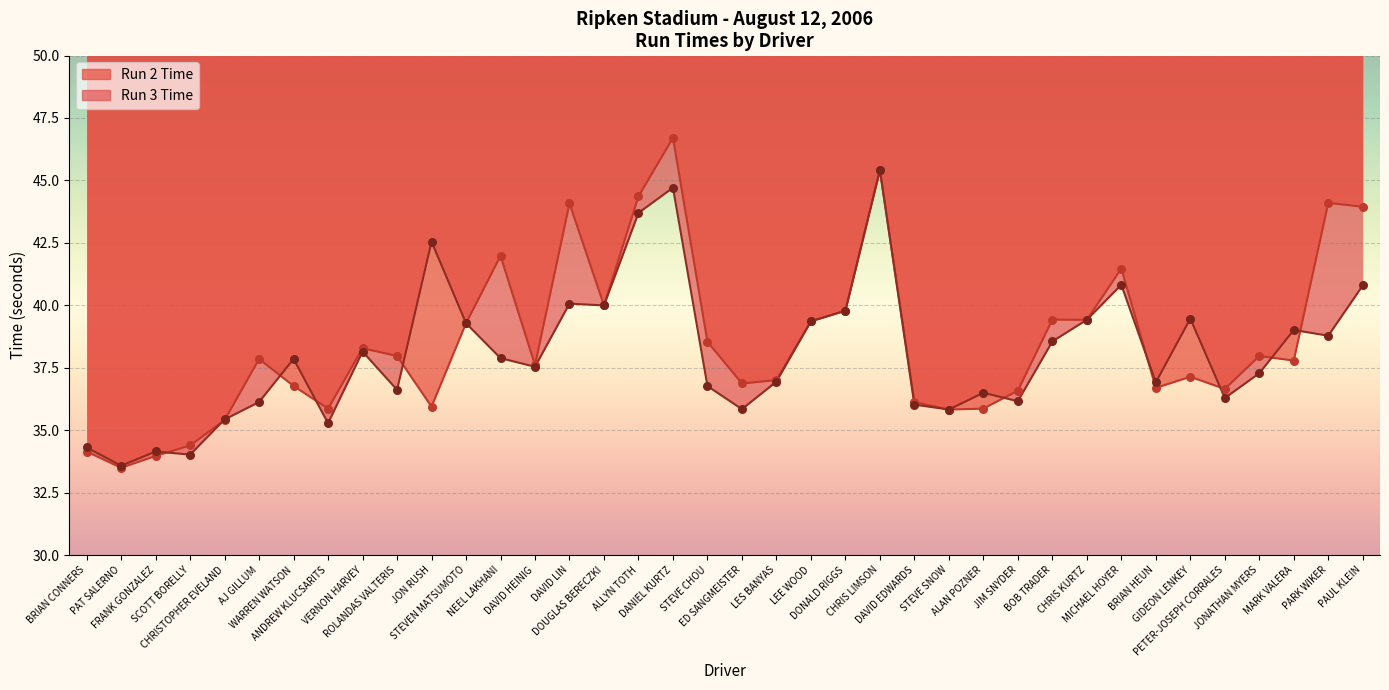

What is the total value across all series at SCOTT BORELLY?

68.4